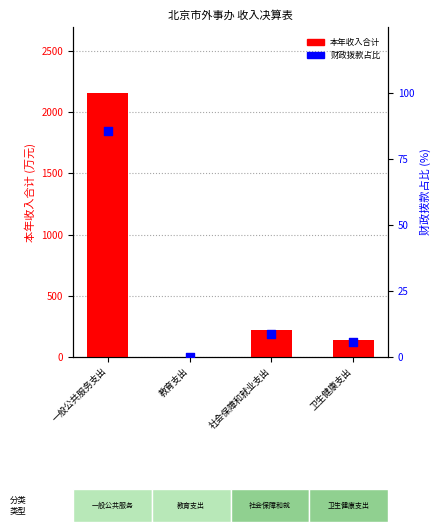

At which category is the sum across all series the highest?

一般公共服务支出